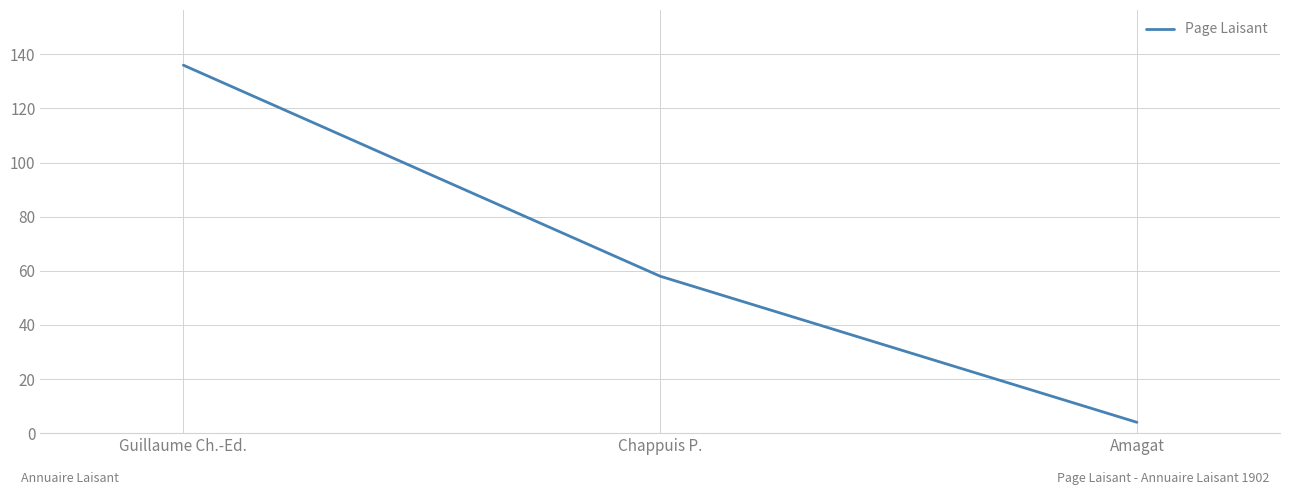

Rank the categories by value from highest to lowest.

Guillaume Ch.-Ed., Chappuis P., Amagat